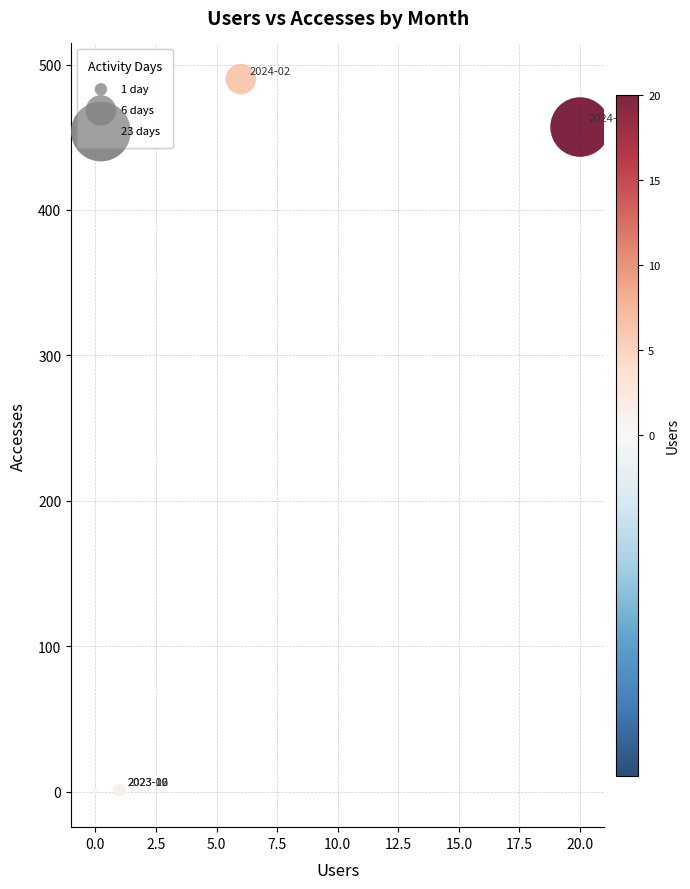

What Y value in the scatter plot is closest to 245?

457